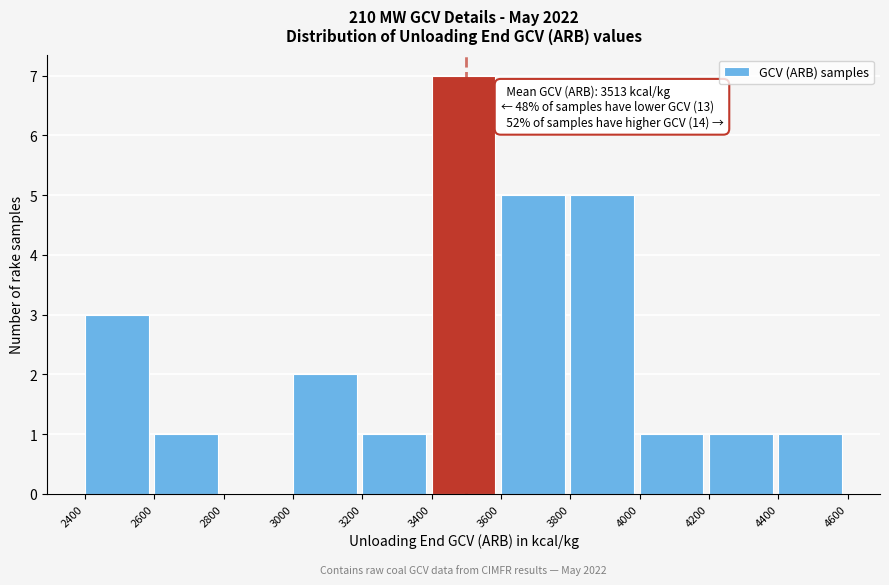

Over which range of the x-axis is the bar tallest?

3400 to 3600